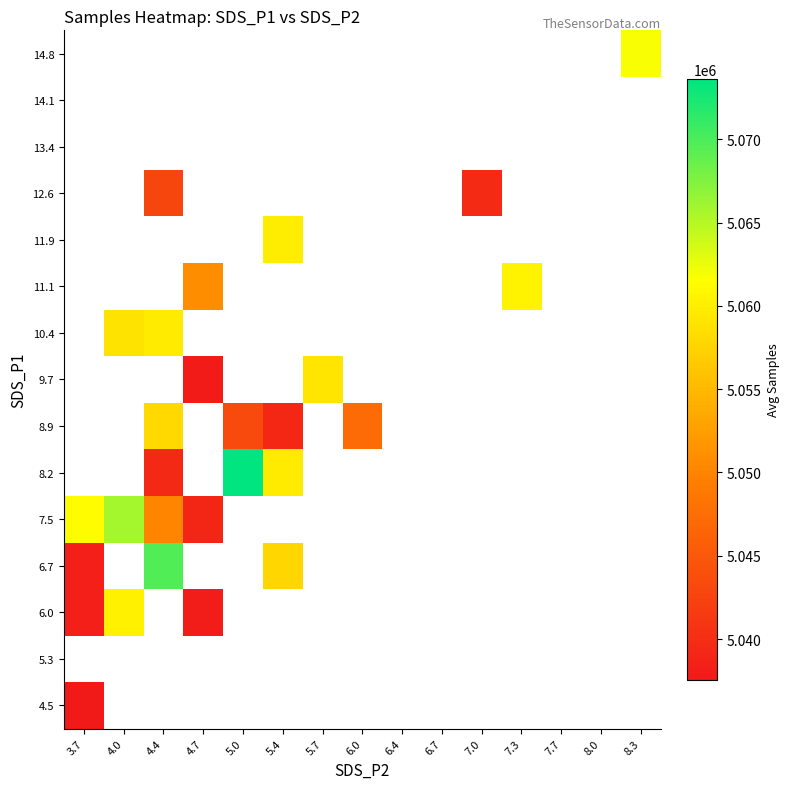

What is the minimum value shown in the chart?

5037560.0